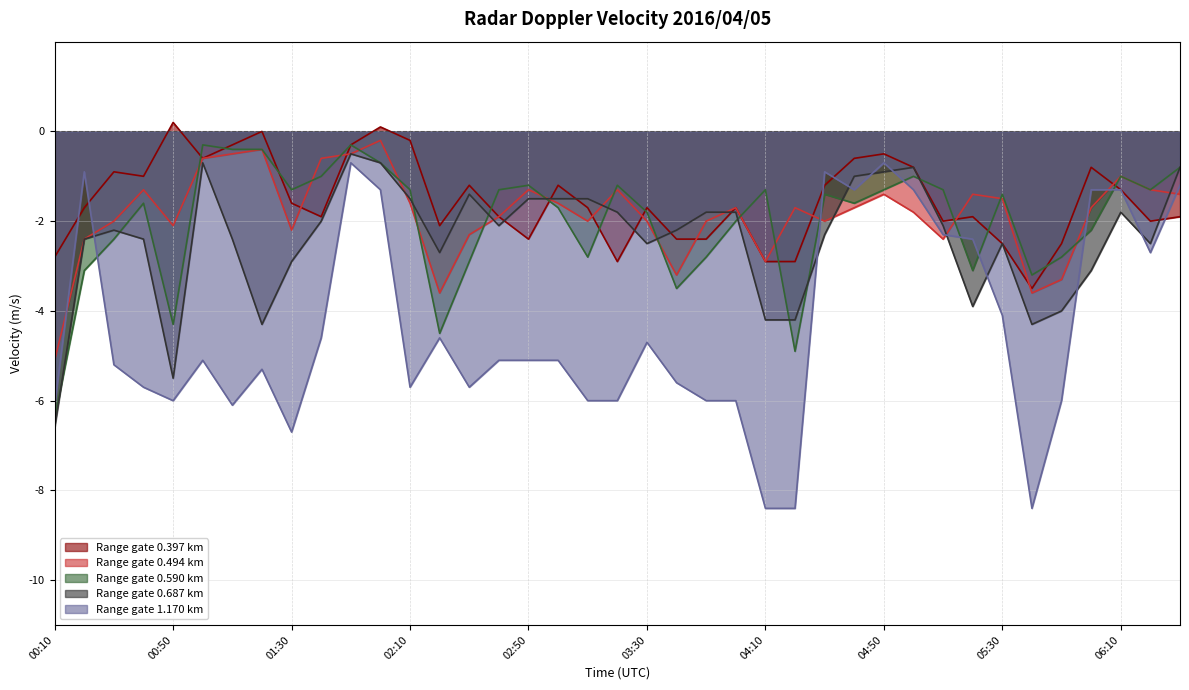

Which series ends up on top after the final intersection of 0.590 and 0.494?

0.494